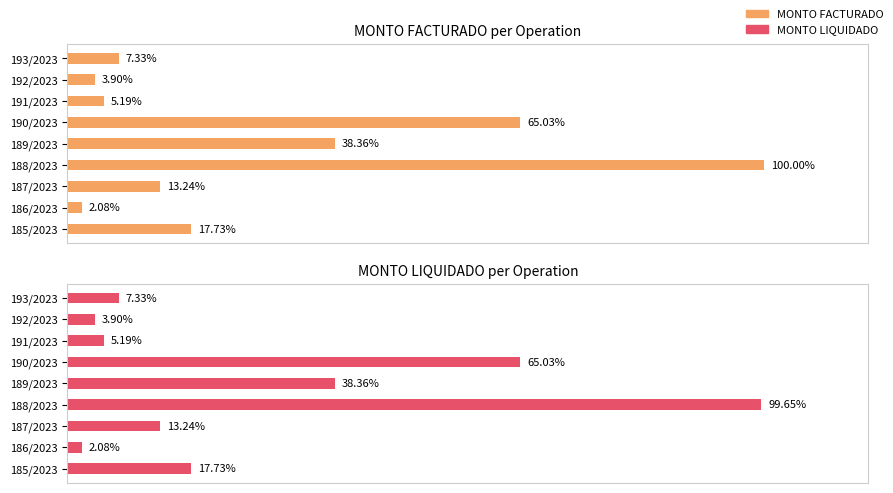

At 187/2023, list the series in order from largest to smallest.

MONTO FACTURADO, MONTO LIQUIDADO